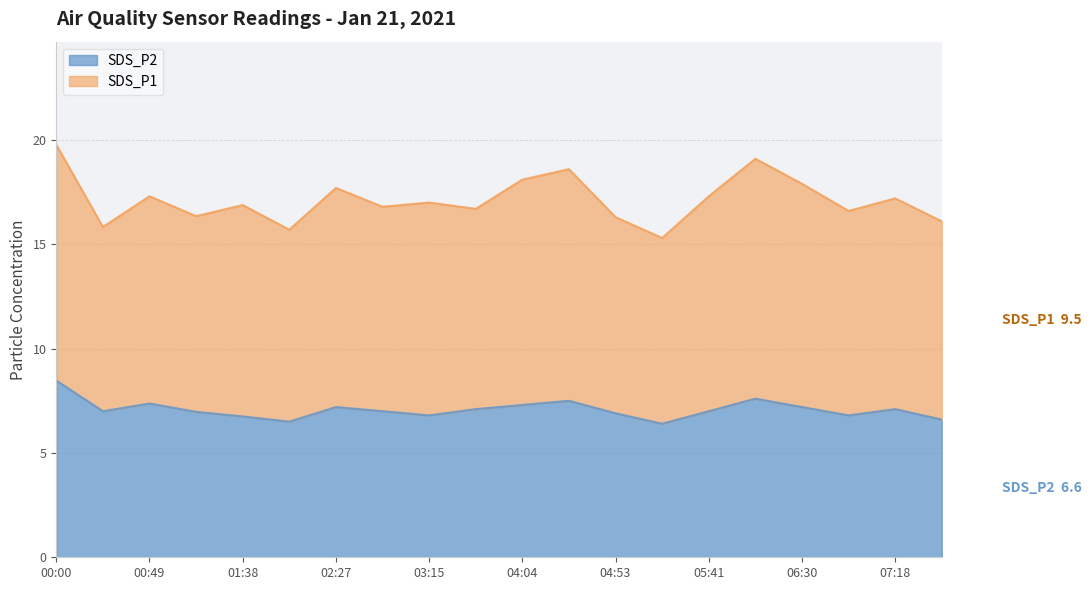

The chart shows a value of 6.6 at 07:43. True or false?

True